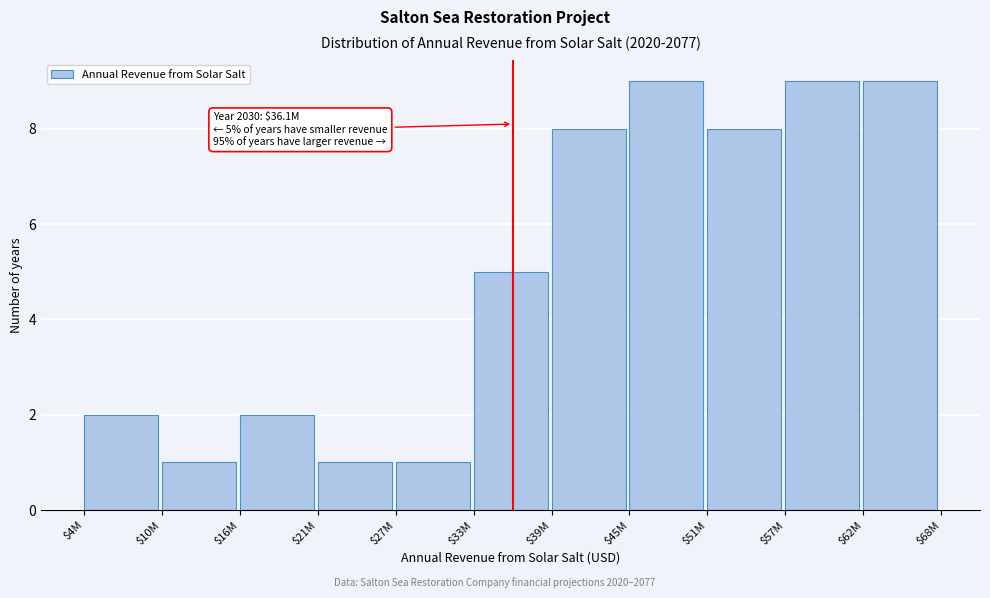

Reading left to right, list all the values displayed in this chart.

2	1	2	1	1	5	8	9	8	9	9